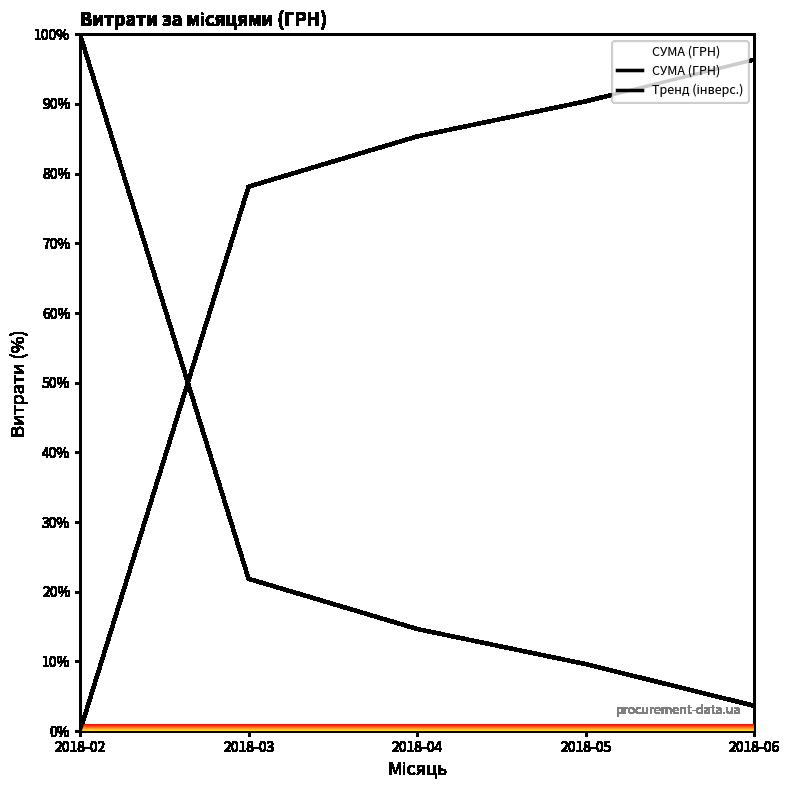

Which series has the widest spread of values?

СУМА (ГРН)